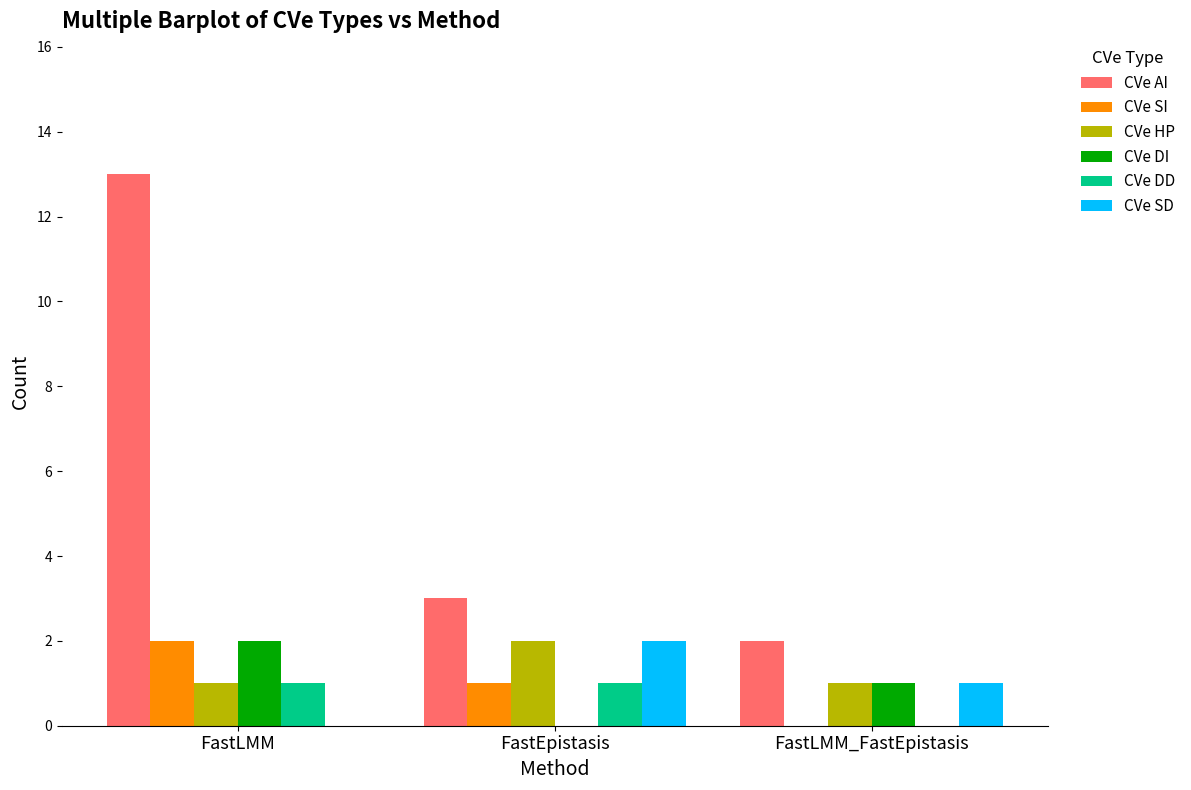

What is the greatest value displayed?

13